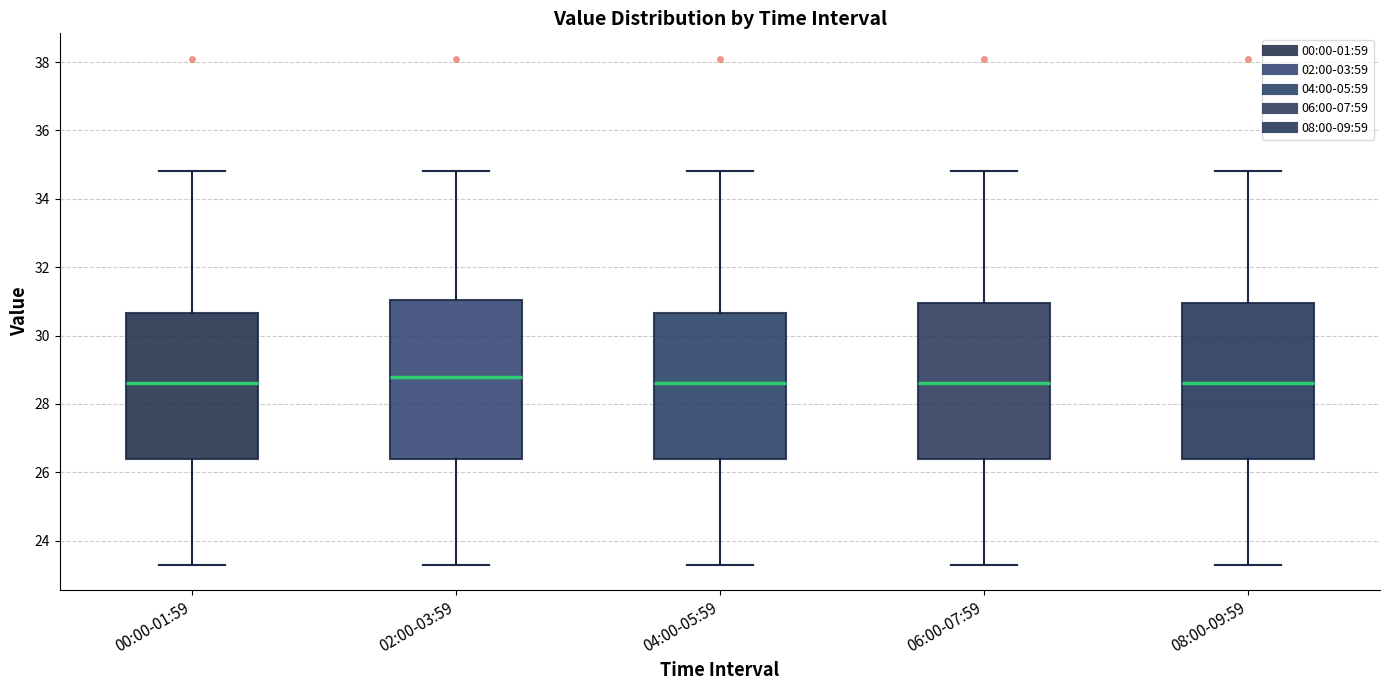

Reading left to right, transcribe this box plot: for each box, give where its median line is, the range the box spans, and where its two whiskers end, as read against the y-axis. The values are not printed on the chart, so give them approximately, as read against the axis.

00:00-01:59: median 28.6, box 26.4 to 30.6, whiskers 23.4 to 34.8
02:00-03:59: median 28.8, box 26.4 to 31.0, whiskers 23.4 to 34.8
04:00-05:59: median 28.6, box 26.4 to 30.6, whiskers 23.4 to 34.8
06:00-07:59: median 28.6, box 26.4 to 31.0, whiskers 23.4 to 34.8
08:00-09:59: median 28.6, box 26.4 to 31.0, whiskers 23.4 to 34.8